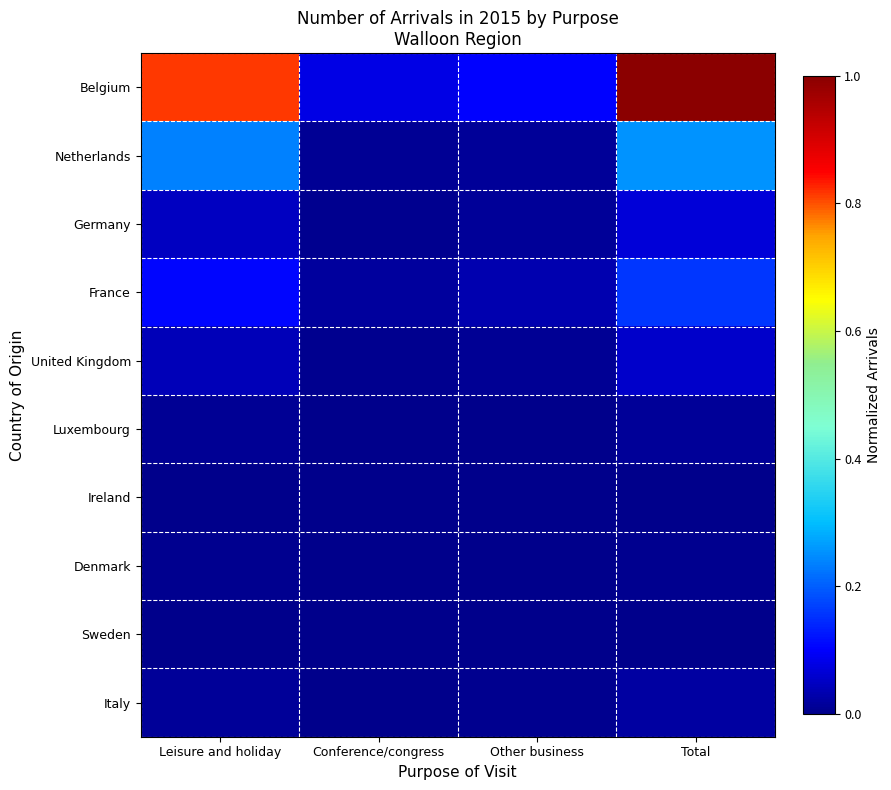

Reading left to right, list all the values displayed in this chart.

Belgium: Leisure and holiday=0.8	Conference/congress=0.1	Other business=0.1	Total=1.0
Netherlands: Leisure and holiday=0.2	Conference/congress=0.0	Other business=0.0	Total=0.3
Germany: Leisure and holiday=0.1	Conference/congress=0.0	Other business=0.0	Total=0.1
France: Leisure and holiday=0.1	Conference/congress=0.0	Other business=0.0	Total=0.2
United Kingdom: Leisure and holiday=0.0	Conference/congress=0.0	Other business=0.0	Total=0.1
Luxembourg: Leisure and holiday=0.0	Conference/congress=0.0	Other business=0.0	Total=0.0
Ireland: Leisure and holiday=0.0	Conference/congress=0.0	Other business=0.0	Total=0.0
Denmark: Leisure and holiday=0.0	Conference/congress=0.0	Other business=0.0	Total=0.0
Sweden: Leisure and holiday=0.0	Conference/congress=0.0	Other business=0.0	Total=0.0
Italy: Leisure and holiday=0.0	Conference/congress=0.0	Other business=0.0	Total=0.0